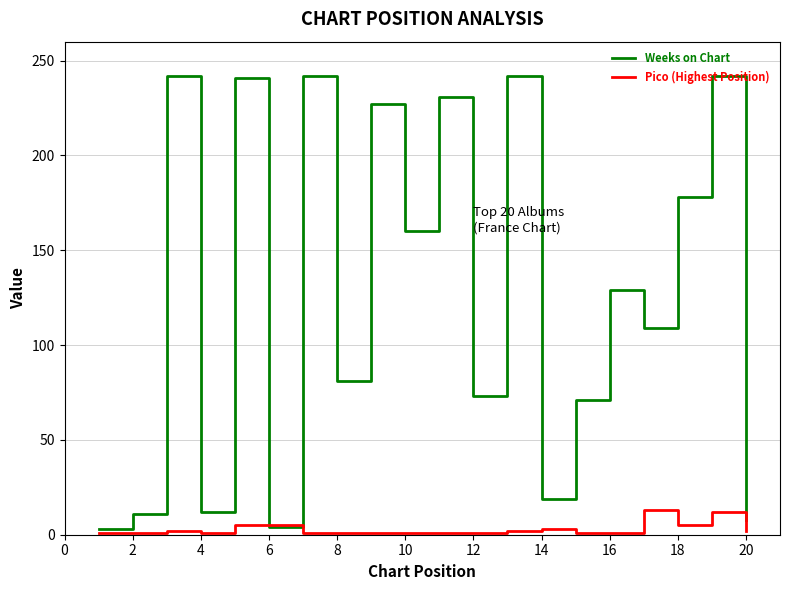

List the series in order of their overall mean, lowest first.

Pico (Highest Position), Weeks on Chart